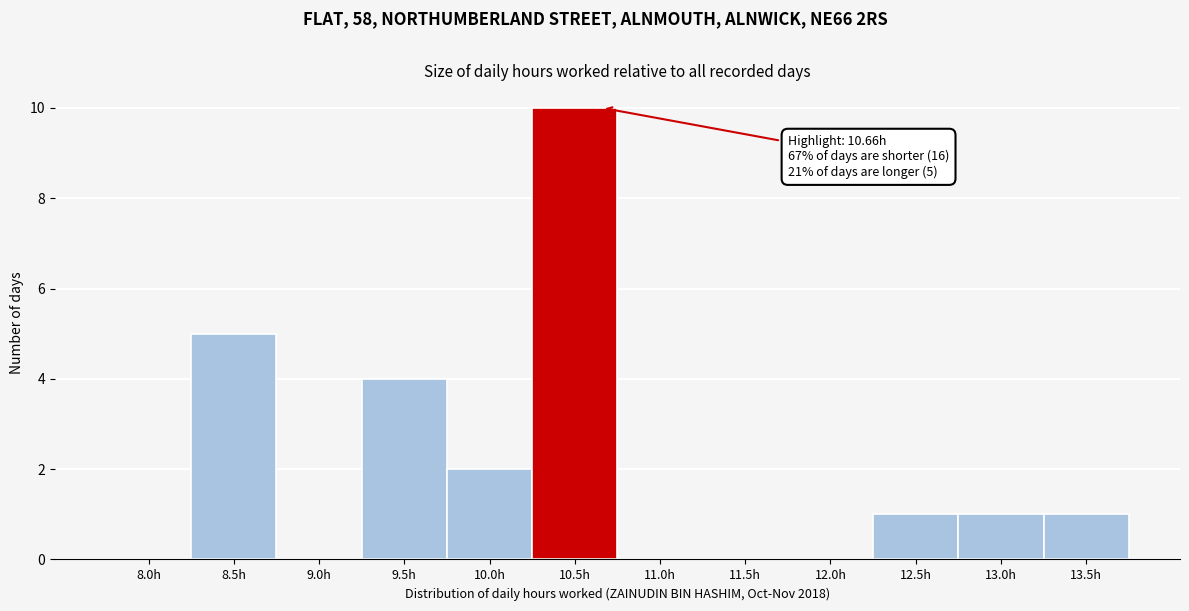

Reading left to right, list all the values displayed in this chart.

8.0h=0	8.5h=5	9.0h=0	9.5h=4	10.0h=2	10.5h=10	11.0h=0	11.5h=0	12.0h=0	12.5h=1	13.0h=1	13.5h=1